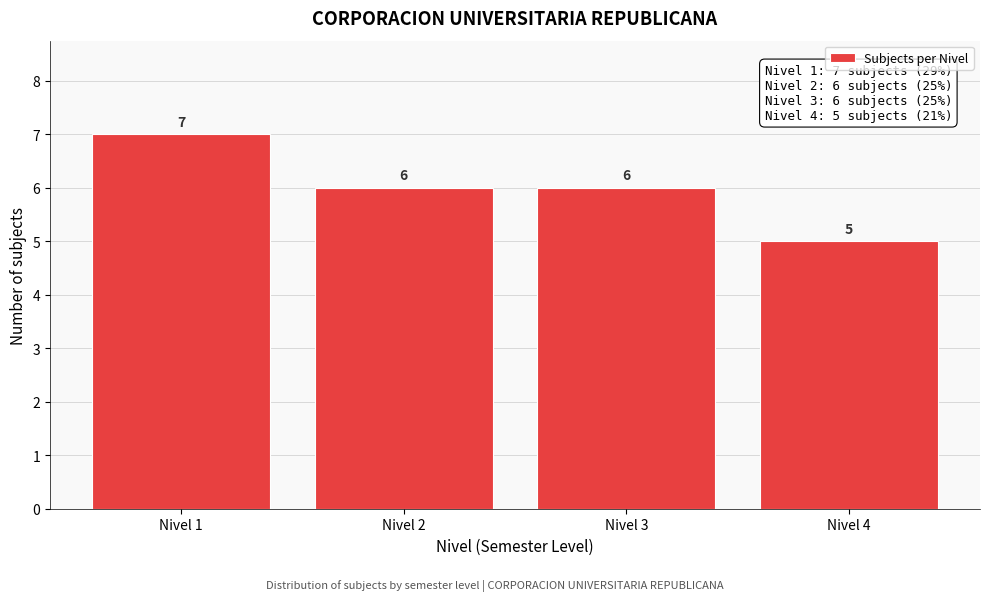

Reading right to left, what are all the values shown in this chart?

Nivel 4=5	Nivel 3=6	Nivel 2=6	Nivel 1=7